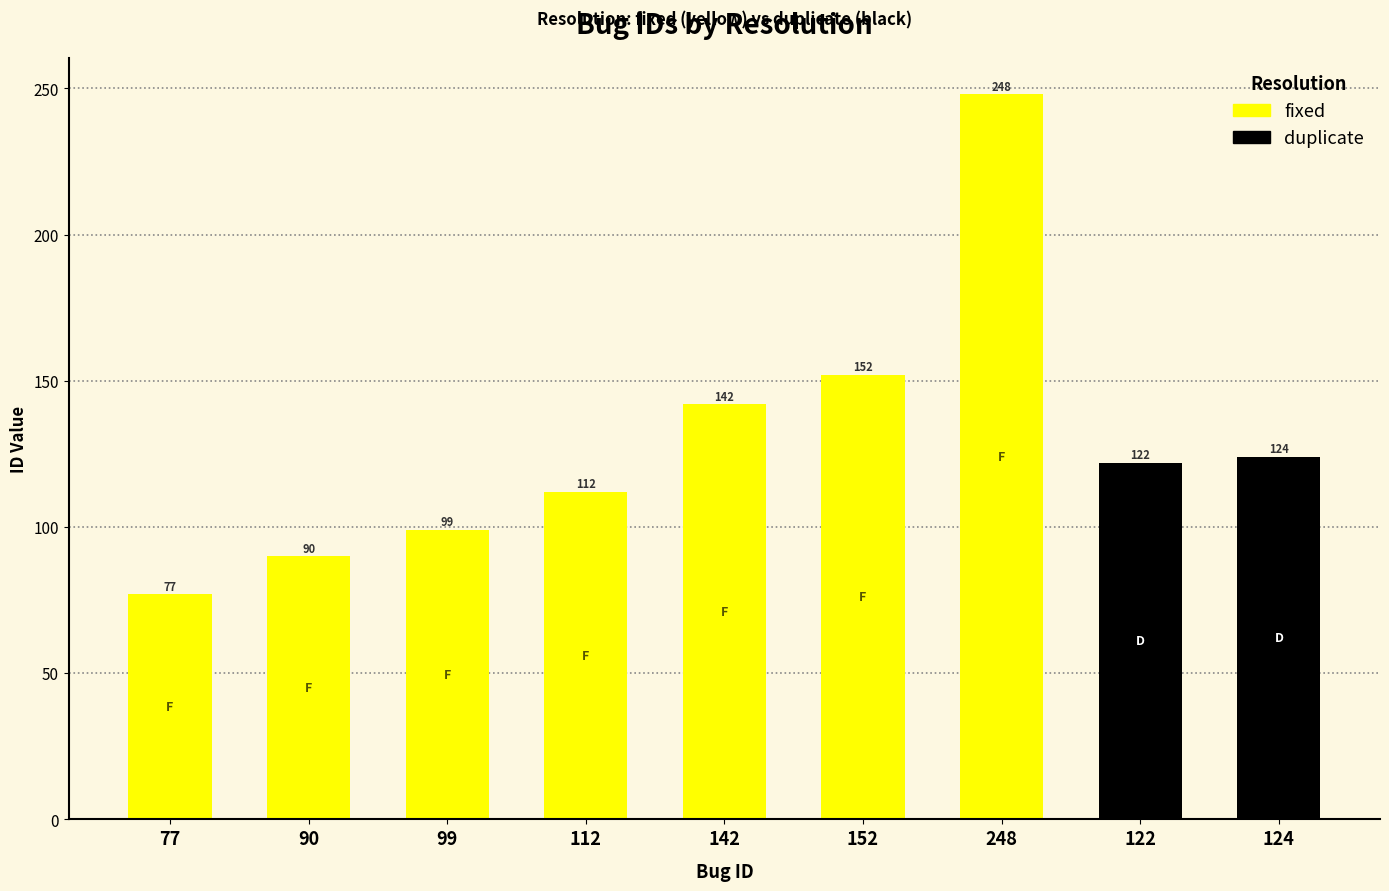

Reading left to right, extract all data points from this chart.

77=77	90=90	99=99	112=112	142=142	152=152	248=248	122=122	124=124